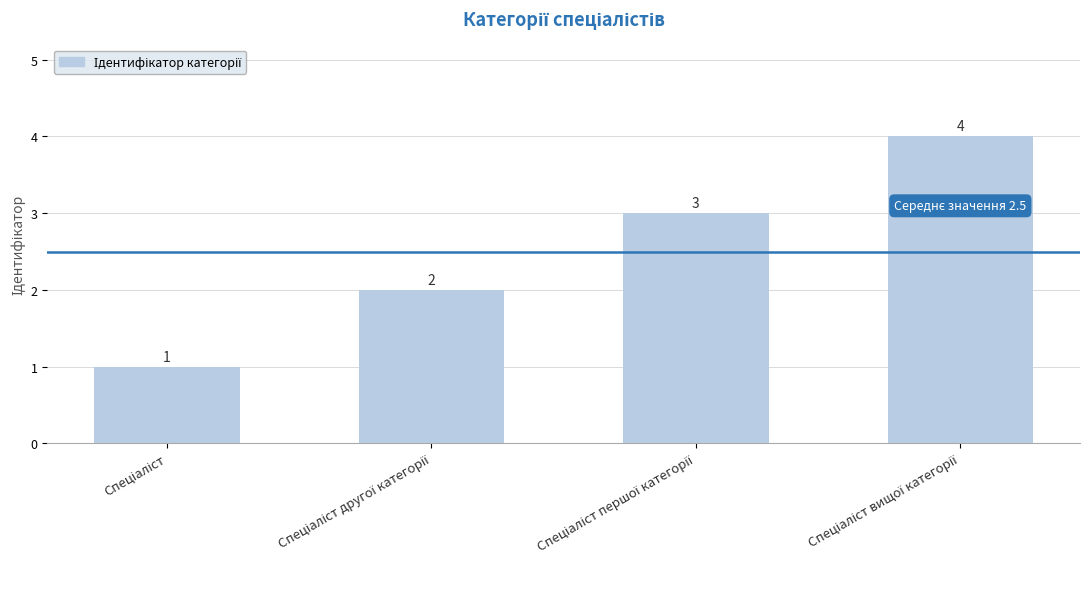

Count the values in the range 2 to 4.

3